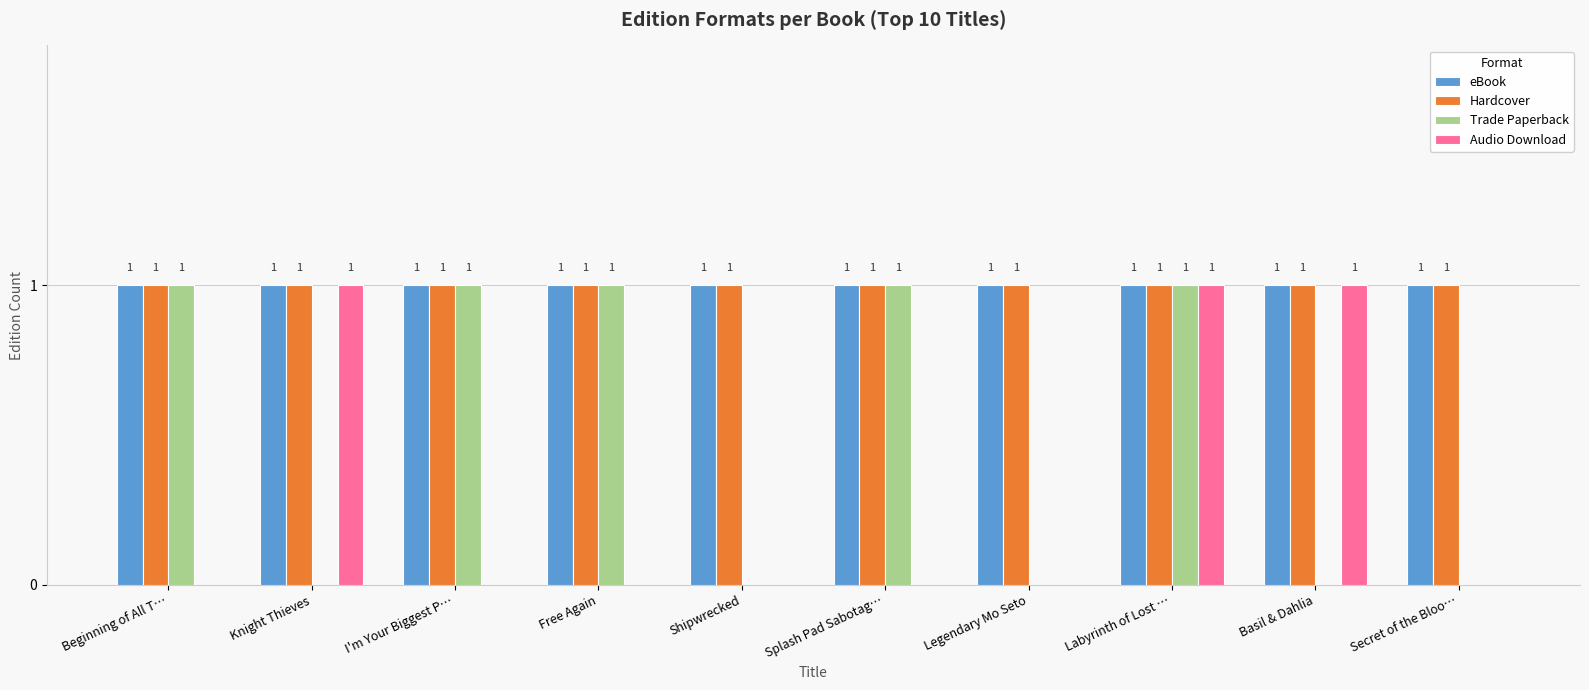

True or false: Trade Paperback has a value of 1 at Labyrinth of Lost ….

True